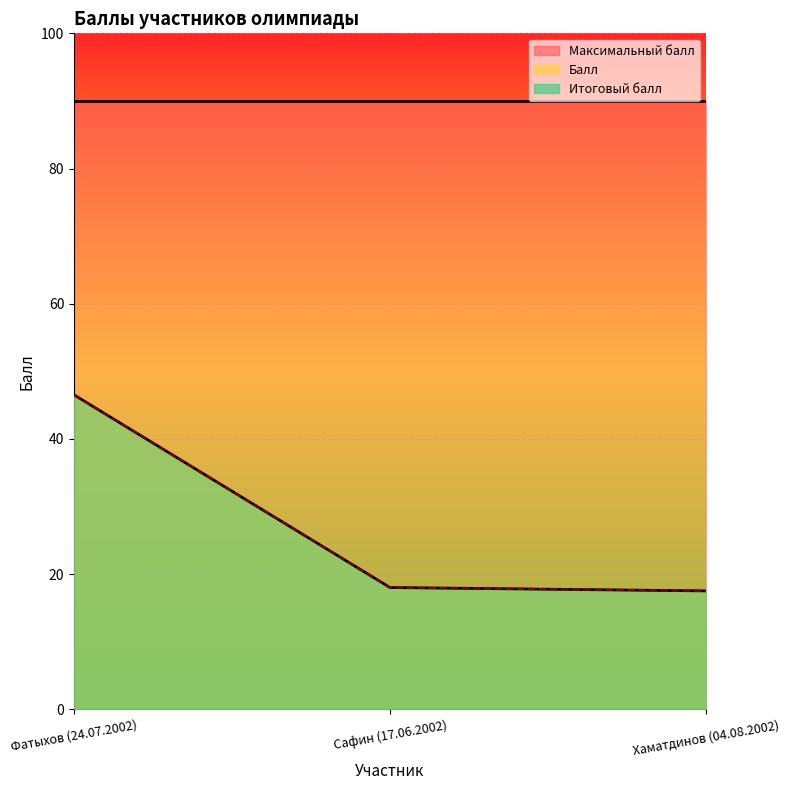

At which category is the sum across all series the highest?

Фатыхов (24.07.2002)